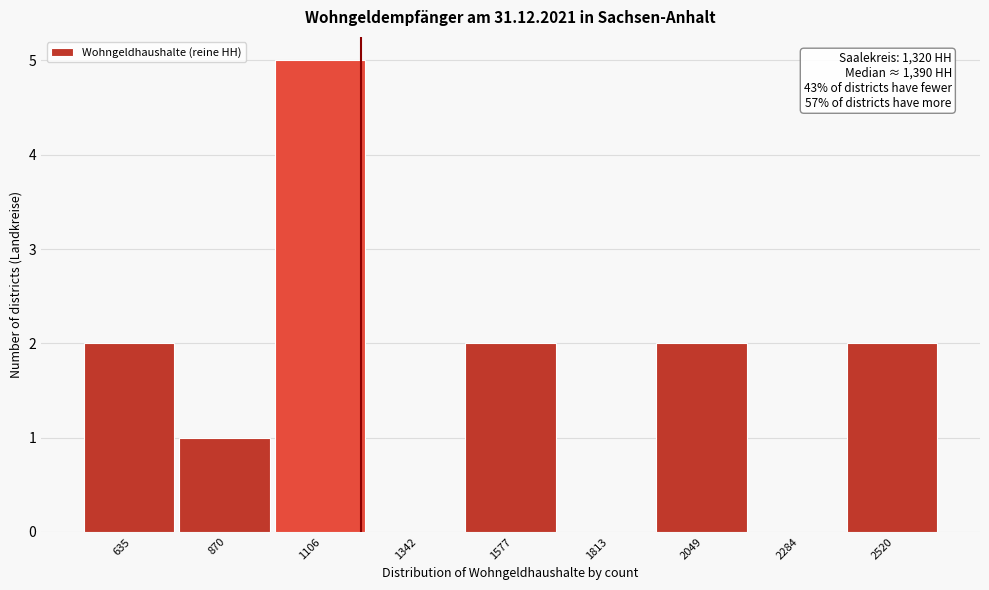

Reading right to left, transcribe all the data shown in this chart.

2520=2	2284=0	2049=2	1813=0	1577=2	1342=0	1106=5	870=1	635=2